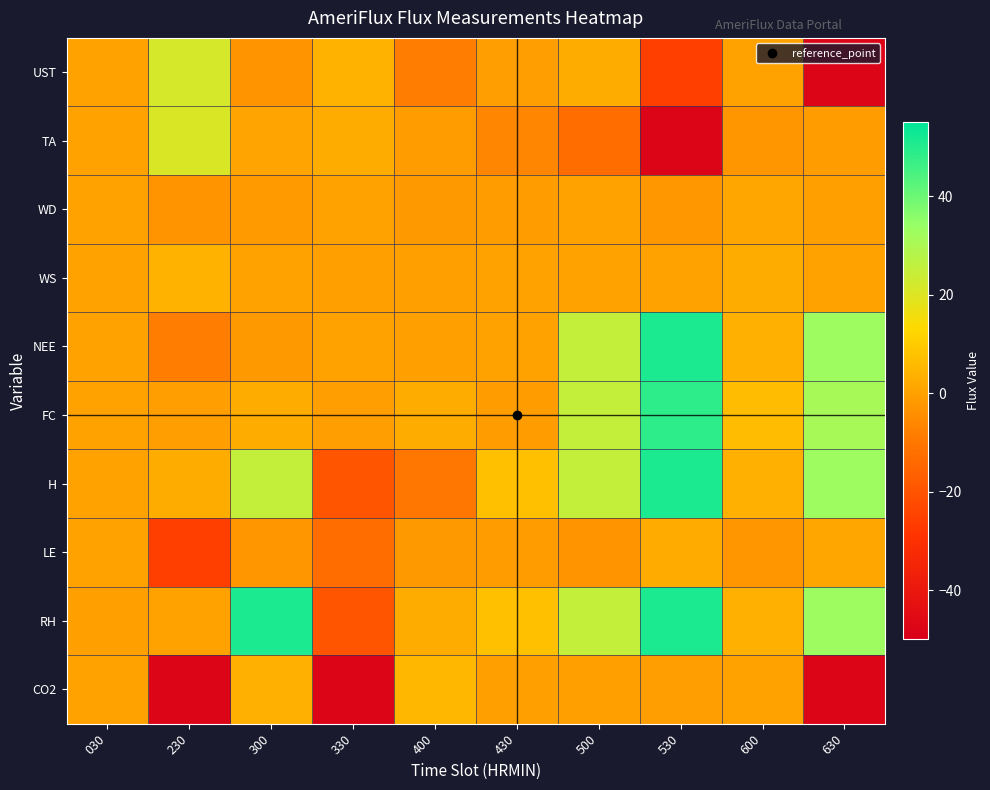

Reading left to right, extract all data points from this chart.

UST: 030=0.1	230=21.4	300=-2.9	330=3.9	400=-8.2	430=-0.6	500=2.6	530=-25.8	600=0.3	630=-47.9
TA: 030=0.2	230=20.8	300=0.7	330=2.7	400=-1.1	430=-6.5	500=-12.7	530=-47.9	600=-2.5	630=-1.1
WD: 030=0.1	230=-2.9	300=-1.5	330=0.3	400=-1.8	430=-0.9	500=0.3	530=-2.1	600=1.3	630=-0.2
WS: 030=0.1	230=3.9	300=0.3	330=-0.1	400=-0.1	430=0.1	500=0.3	530=0.3	600=2.7	630=0.3
NEE: 030=0.1	230=-8.2	300=-1.8	330=0.2	400=-0.1	430=0.3	500=25.3	530=51.1	600=3.7	630=32.5
FC: 030=0.1	230=-0.6	300=2.8	330=-0.7	400=2.8	430=-0.9	500=25.3	530=48.8	600=6.4	630=31.2
H: 030=0.1	230=2.6	300=25.3	330=-19.8	400=-10.3	430=7.3	500=25.3	530=51.1	600=3.7	630=32.5
LE: 030=0.1	230=-25.8	300=-2.7	330=-13.1	400=-1.8	430=-0.9	500=-2.9	530=2.4	600=-2.7	630=1.3
RH: 030=0.0	230=0.3	300=51.1	330=-19.8	400=2.8	430=7.3	500=25.3	530=51.1	600=3.7	630=32.5
CO2: 030=0.1	230=-47.9	300=3.7	330=-47.9	400=5.1	430=-0.3	500=0.0	530=-0.8	600=0.3	630=-47.9